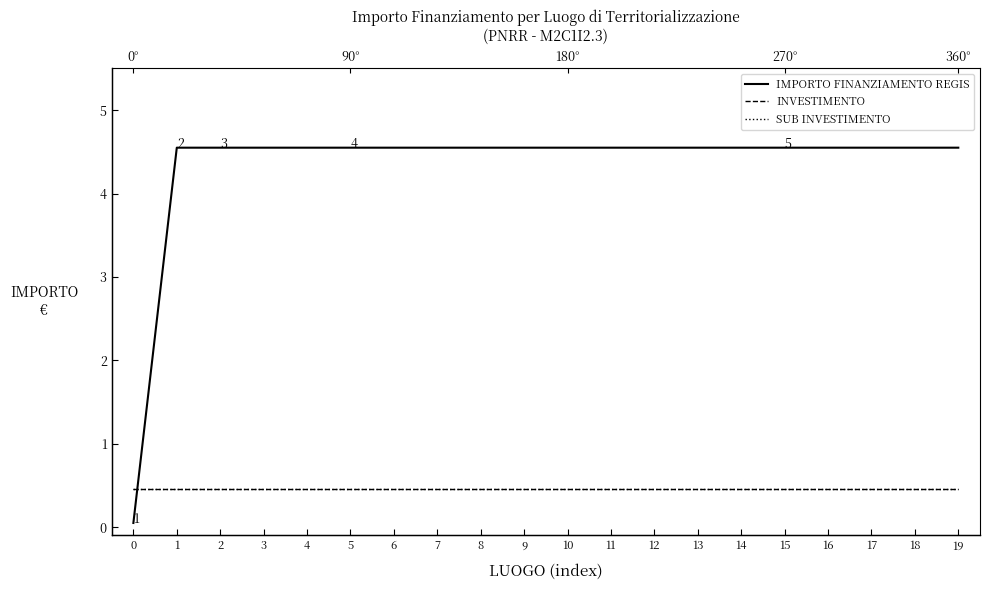

Reading left to right, extract all data points from this chart.

IMPORTO FINANZIAMENTO REGIS: 0=0.1	1=4.5	2=4.5	3=4.5	4=4.5	5=4.5	6=4.5	7=4.5	8=4.5	9=4.5	10=4.5	11=4.5	12=4.5	13=4.5	14=4.5	15=4.5	16=4.5	17=4.5	18=4.5	19=4.5
INVESTIMENTO: 0=0.5	1=0.5	2=0.5	3=0.5	4=0.5	5=0.5	6=0.5	7=0.5	8=0.5	9=0.5	10=0.5	11=0.5	12=0.5	13=0.5	14=0.5	15=0.5	16=0.5	17=0.5	18=0.5	19=0.5
SUB INVESTIMENTO: 0=0.5	1=0.5	2=0.5	3=0.5	4=0.5	5=0.5	6=0.5	7=0.5	8=0.5	9=0.5	10=0.5	11=0.5	12=0.5	13=0.5	14=0.5	15=0.5	16=0.5	17=0.5	18=0.5	19=0.5